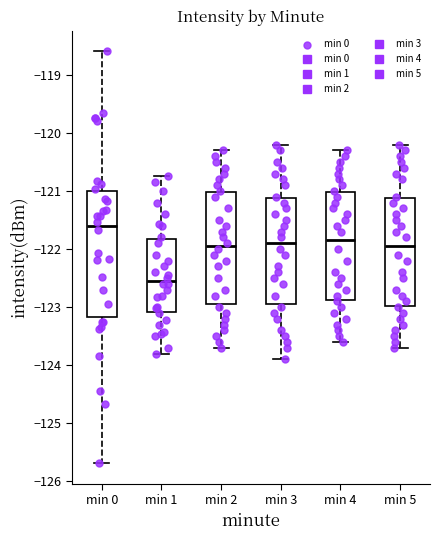

Where does the upper whisker of the box for min 1 end on the y-axis? The values are not printed on the chart, so give them approximately, as read against the axis.

-120.7